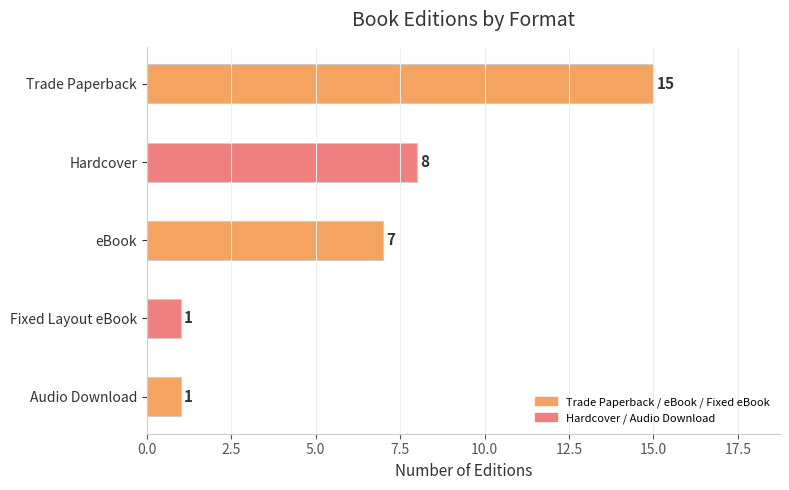

Reading top to bottom, what are all the values shown in this chart?

15	8	7	1	1